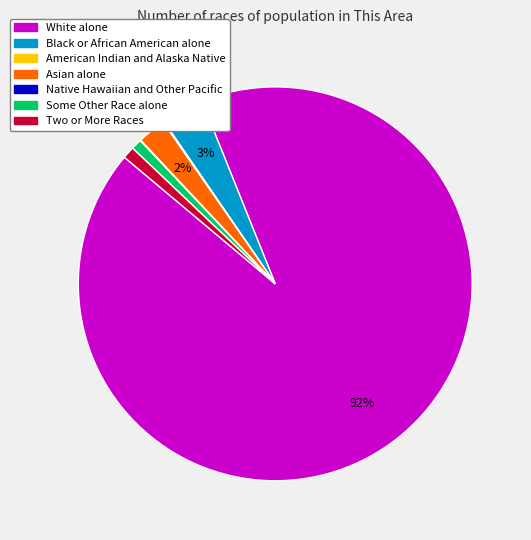

The Two or More Races slice represents 1% of the pie. True or false?

True